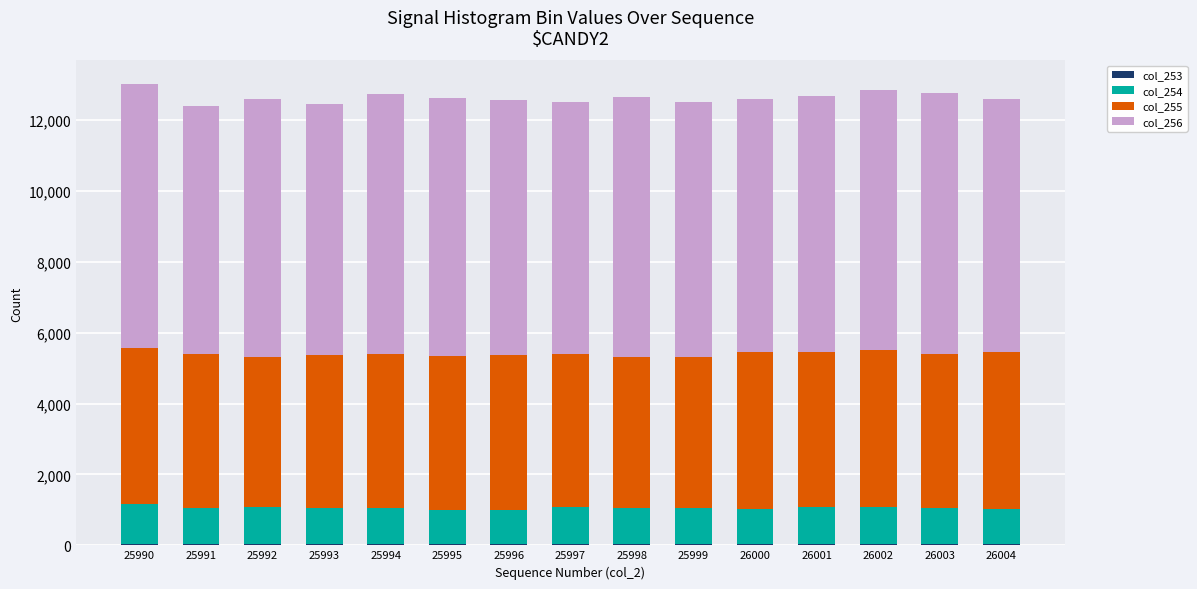

List the labels in order of col_255 value, smallest first.

25992, 25999, 25998, 25997, 25993, 25995, 25994, 26003, 25991, 26001, 25996, 25990, 26004, 26002, 26000